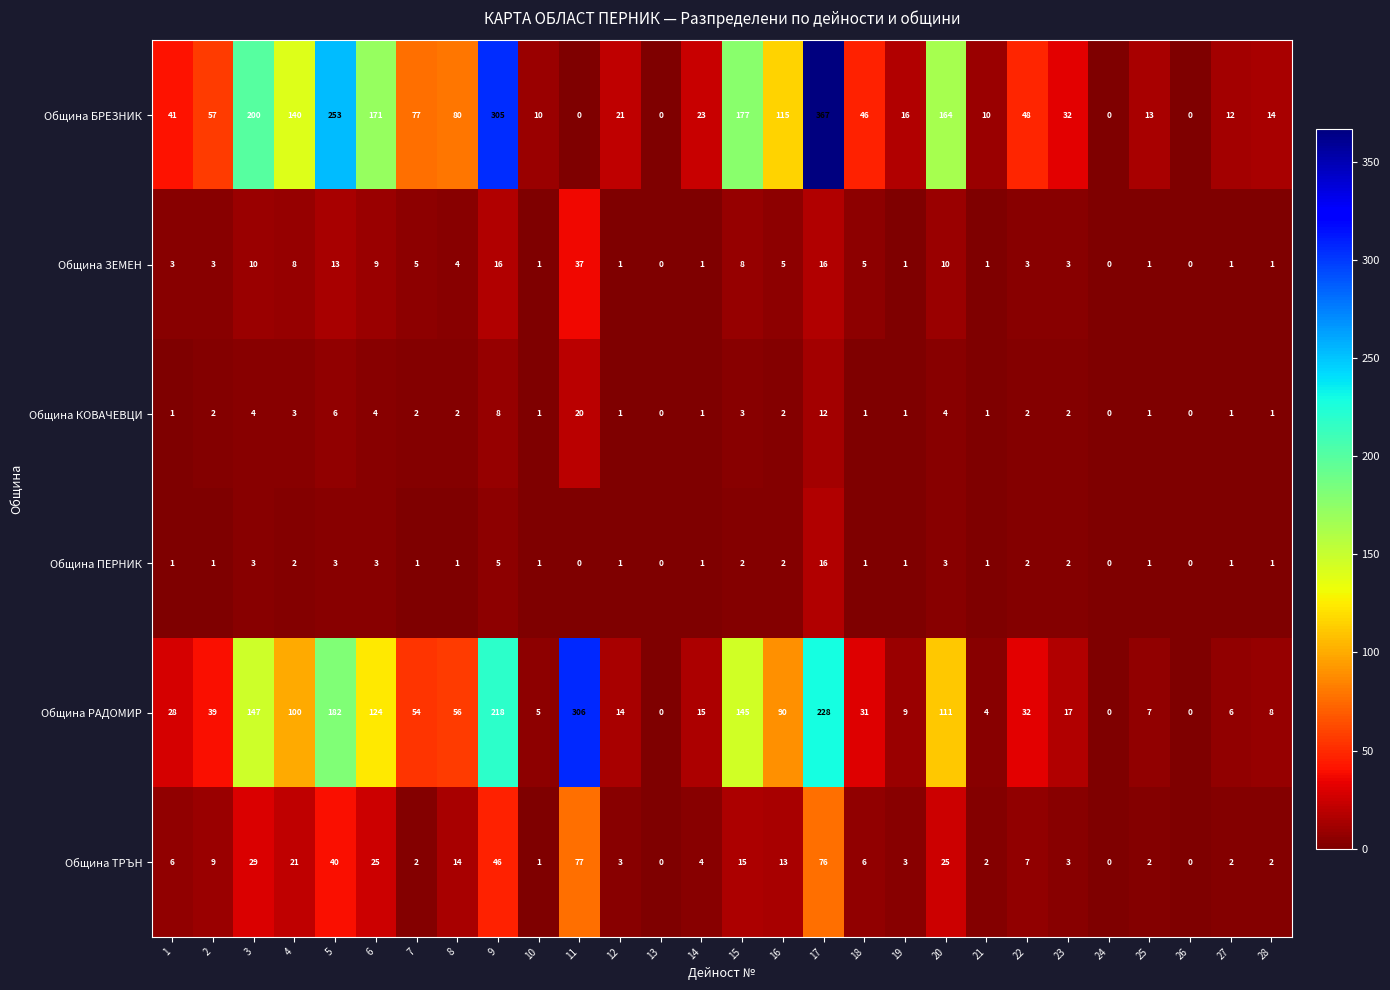

Is it true that Община БРЕЗНИК equals 93 at 9?

False